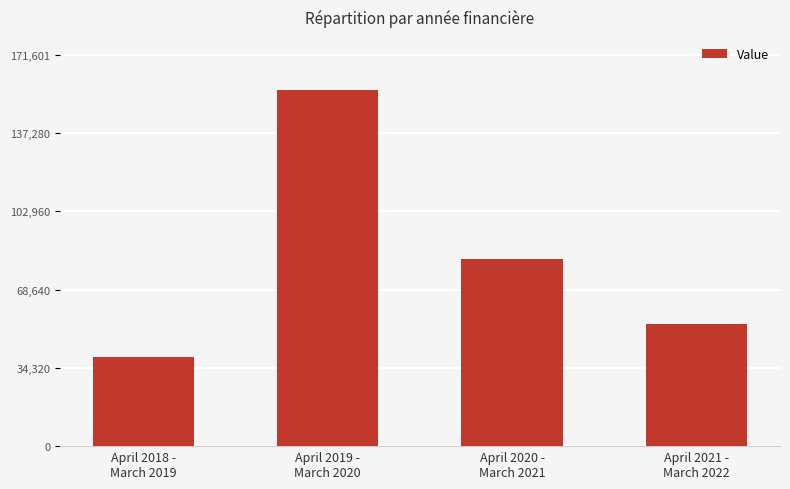

Which category has the lowest value across all series?

April 2018 -
March 2019